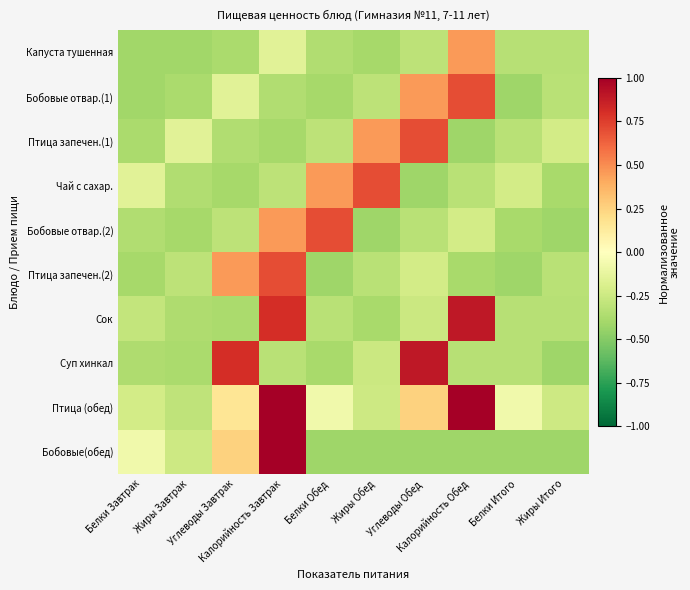

Count the number of categories in the chart.

10